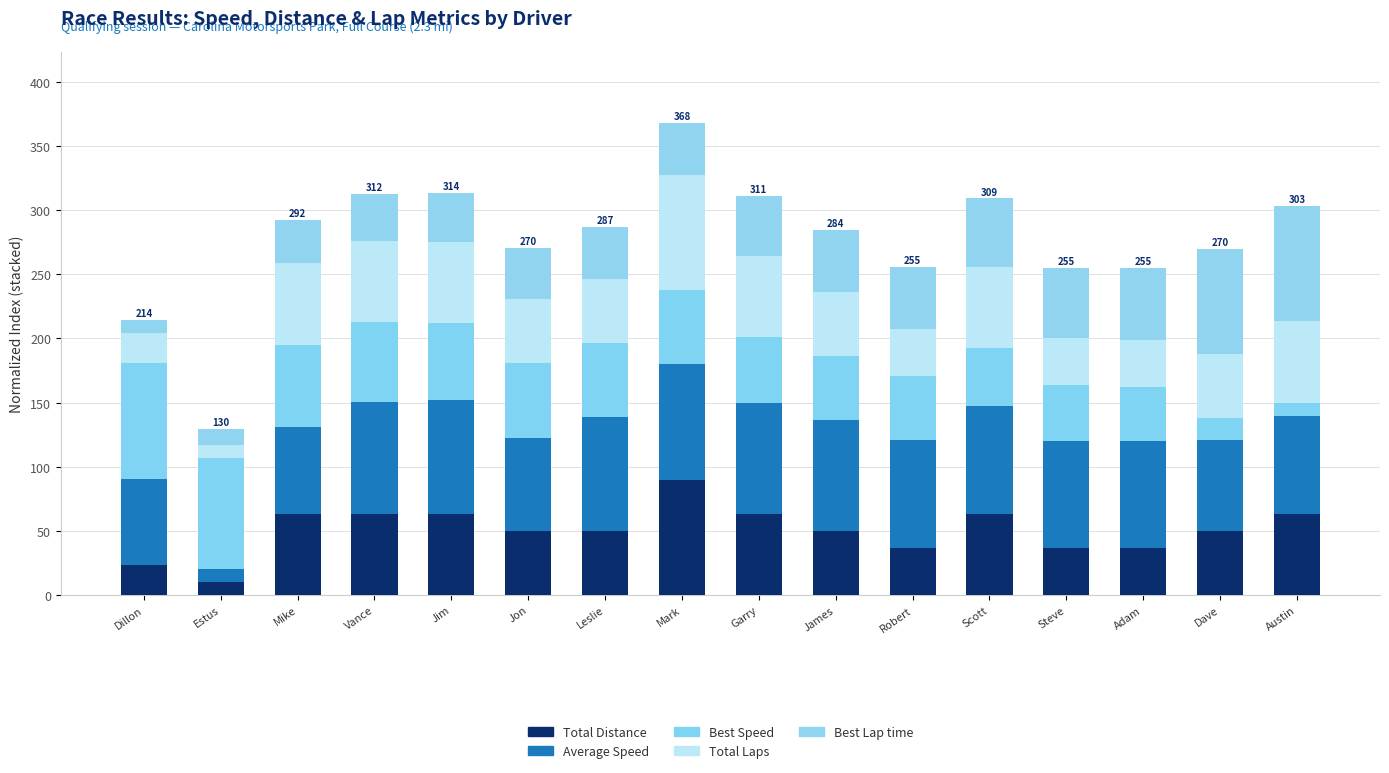

The value of Average Speed at Jon is 72.1. True or false?

True